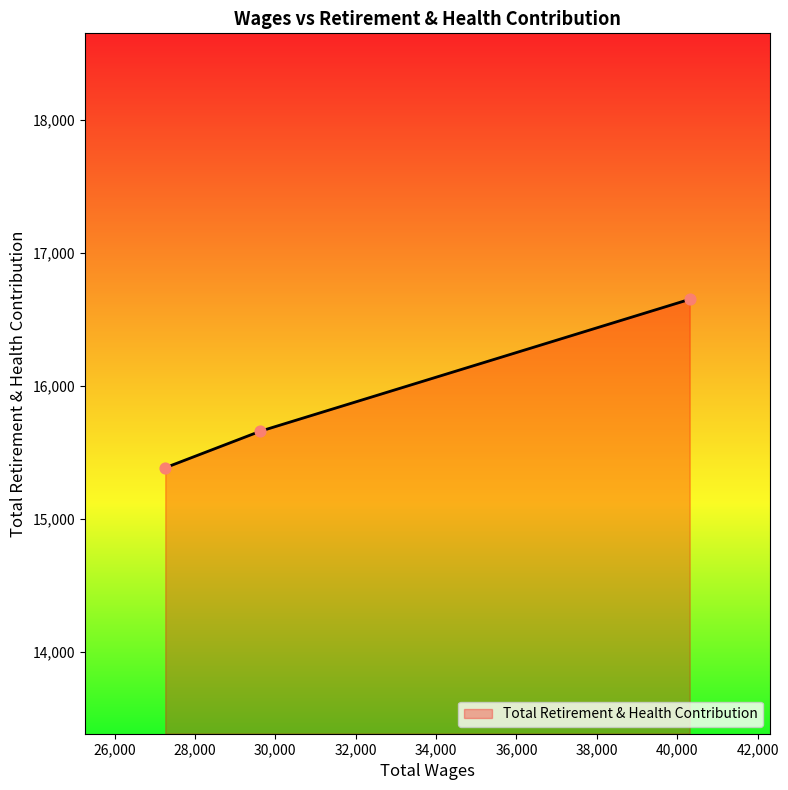

What is the smallest value displayed?

15385